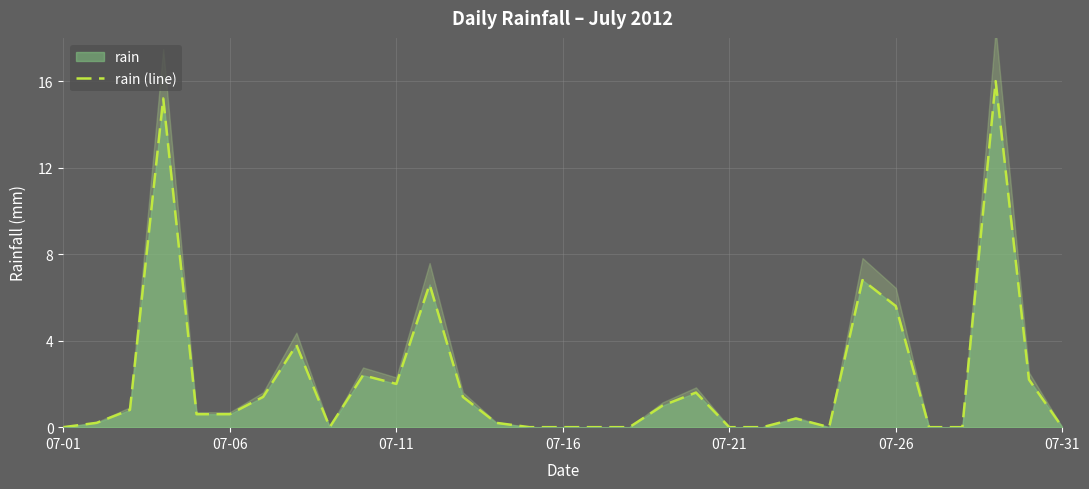

What is the difference between the second highest and second lowest values?

15.2